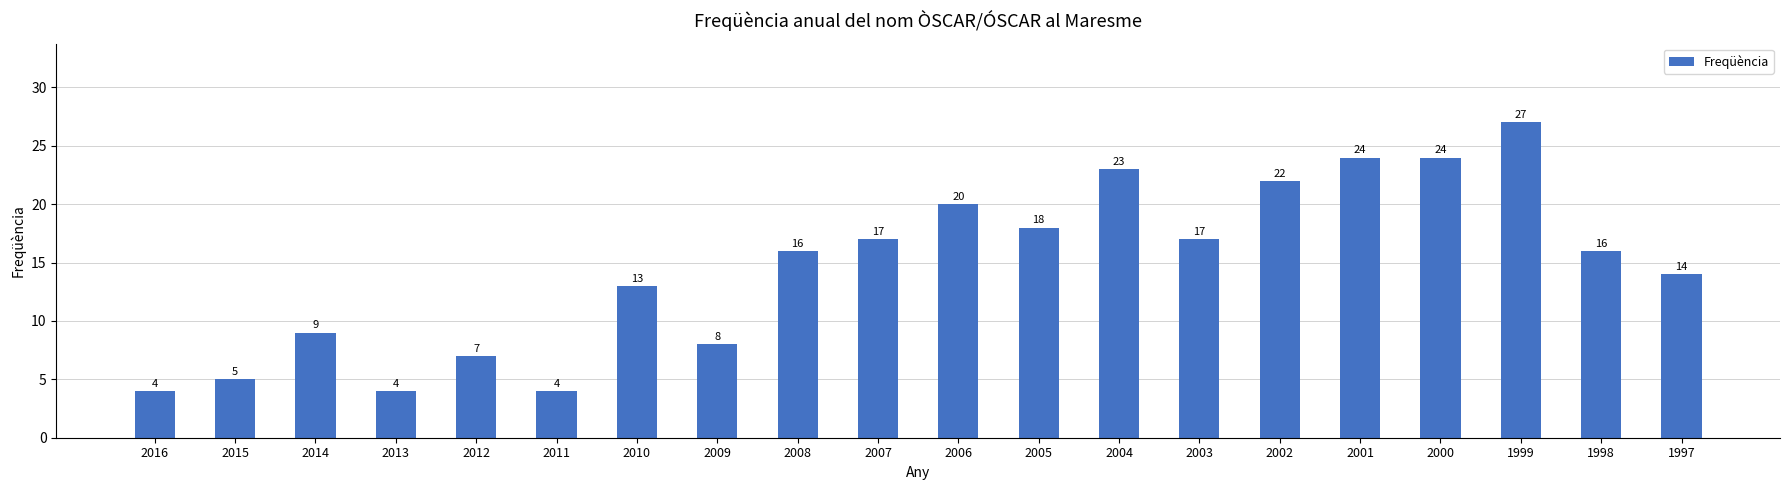

The value at 2002 is 22. True or false?

True